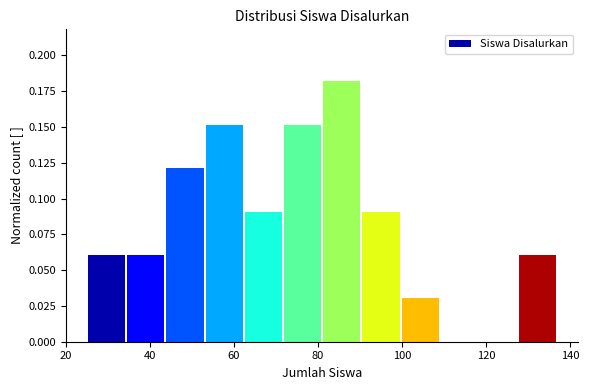

Reading left to right, transcribe this chart: for each bar, give the range it covers on the x-axis and its height. Neither the bar edges nor the heights are printed on the chart, so give them approximately, as read against the axes.

26 to 34: 0.06
34 to 44: 0.06
44 to 54: 0.12
54 to 62: 0.15
62 to 72: 0.09
72 to 82: 0.15
82 to 90: 0.18
90 to 100: 0.09
100 to 110: 0.03
110 to 118: 0
118 to 128: 0
128 to 138: 0.06